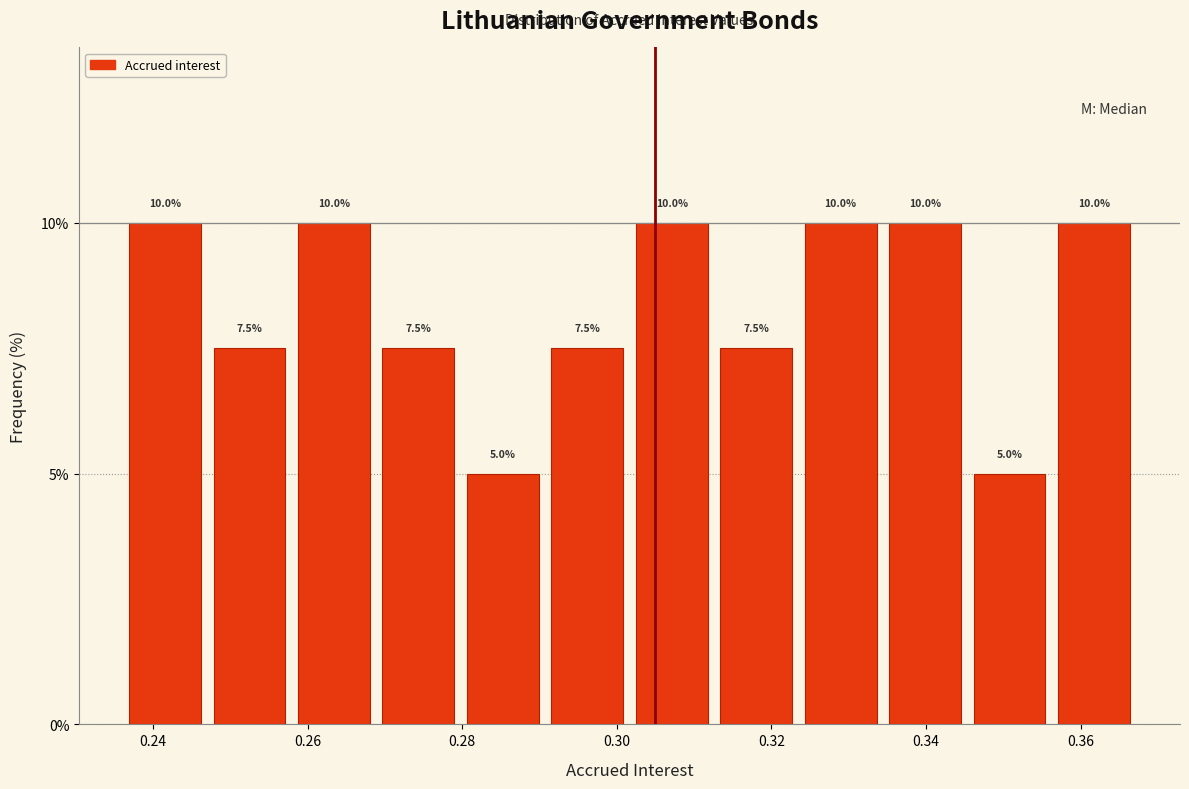

Reading left to right, list every bar in this chart as the range it spans on the x-axis followed by its height. The bar edges are not printed on the chart, so give them approximately, as read against the axis.

0.236 to 0.248: 10.0
0.248 to 0.258: 7.5
0.258 to 0.268: 10.0
0.268 to 0.280: 7.5
0.280 to 0.290: 5.0
0.290 to 0.302: 7.5
0.302 to 0.312: 10.0
0.312 to 0.324: 7.5
0.324 to 0.334: 10.0
0.334 to 0.346: 10.0
0.346 to 0.356: 5.0
0.356 to 0.368: 10.0